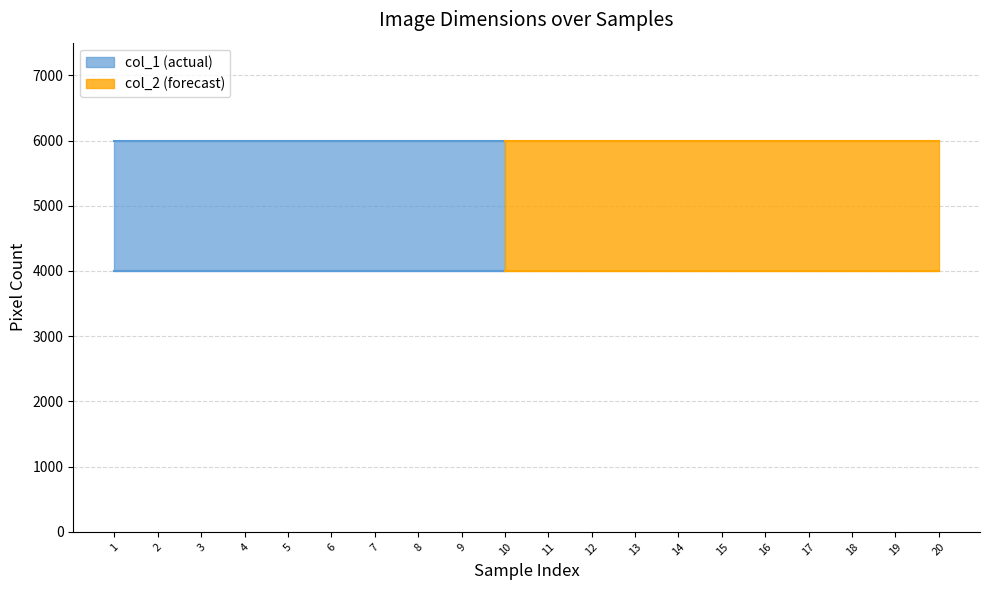

True or false: col_2 has a value of 4000 at 18.

True